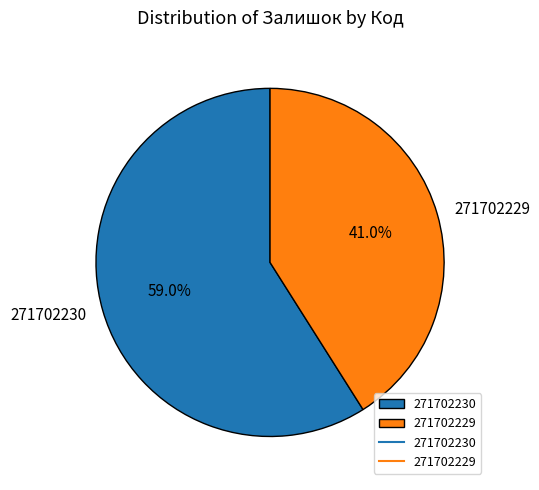

How many segments does this pie chart have?

2